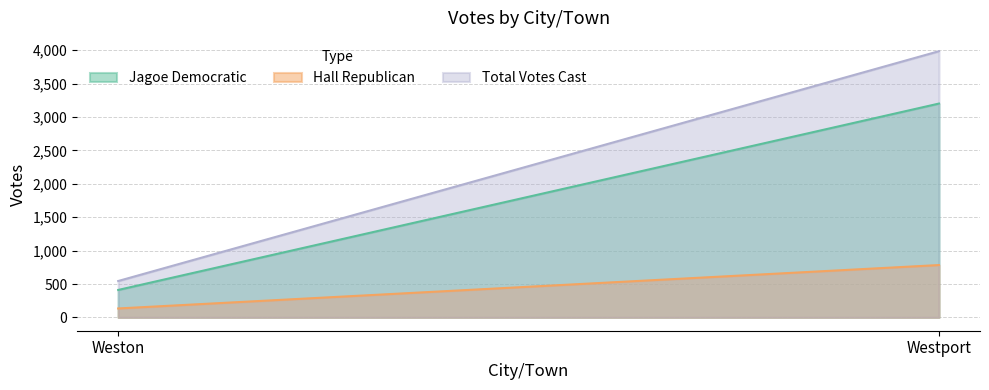

Which has a higher value, Westport or Weston?

Westport